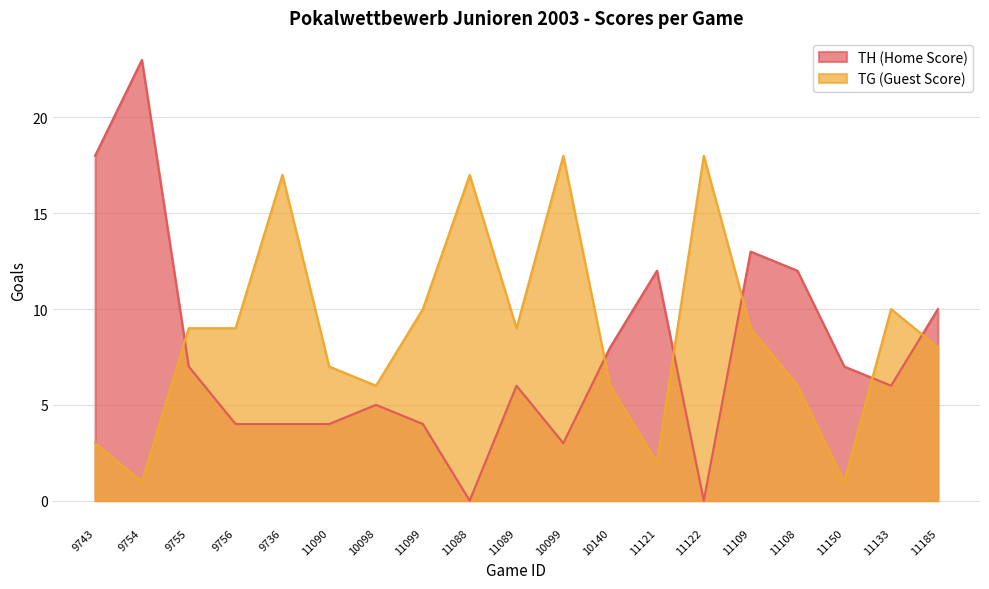

Reading left to right, extract all data points from this chart.

TH (Home Score): 9743=18	9754=23	9755=7	9756=4	9736=4	11090=4	10098=5	11099=4	11088=0	11089=6	10099=3	10140=8	11121=12	11122=0	11109=13	11108=12	11150=7	11133=6	11185=10
TG (Guest Score): 9743=3	9754=1	9755=9	9756=9	9736=17	11090=7	10098=6	11099=10	11088=17	11089=9	10099=18	10140=6	11121=2	11122=18	11109=9	11108=6	11150=1	11133=10	11185=8